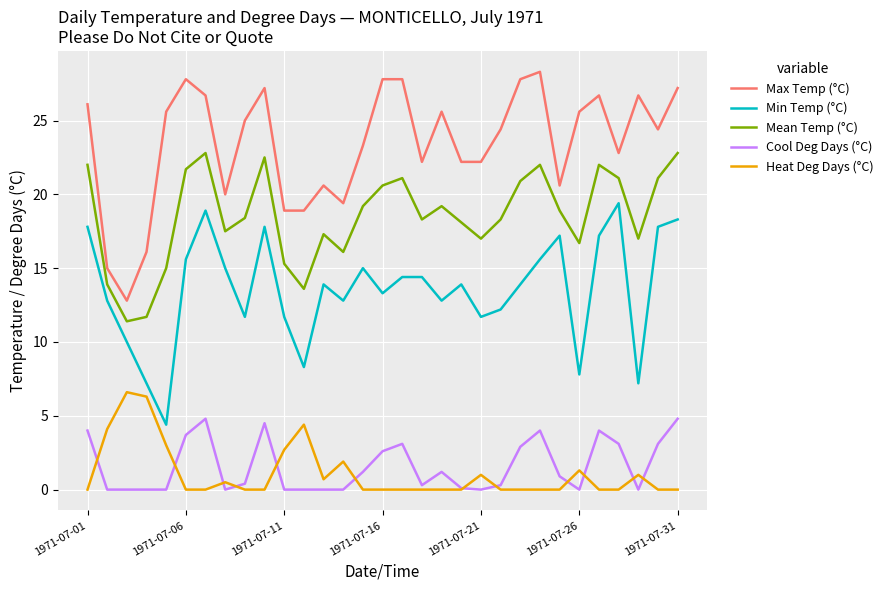

What is the greatest value displayed?

28.3